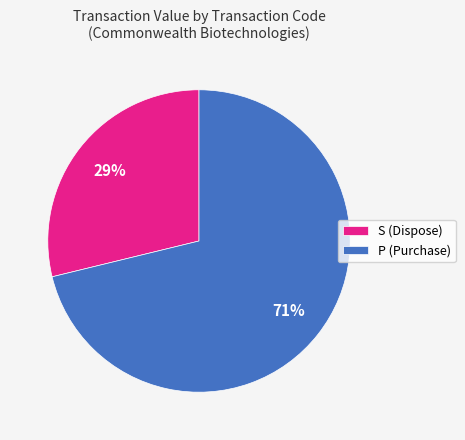

Which slice represents more than half of the pie?

P (Purchase)